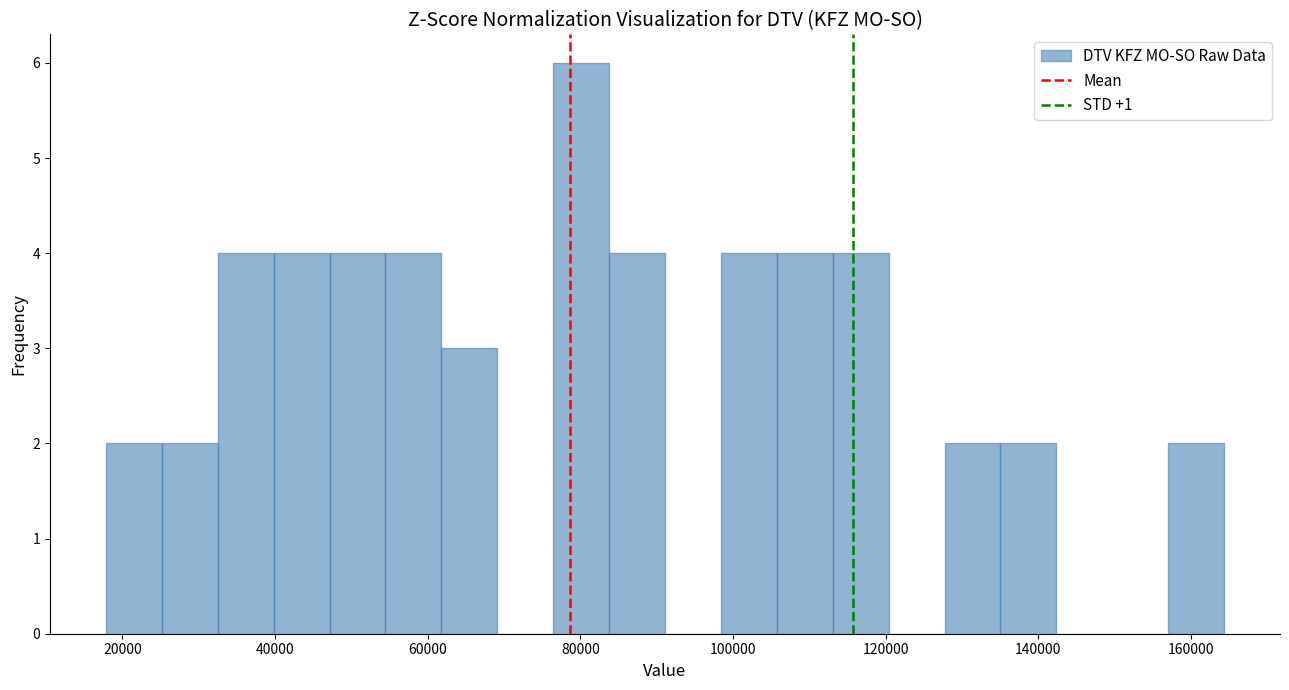

Around what value on the x-axis is the tallest bar? Give the approximate position of its centre, as read against the axis.

80000